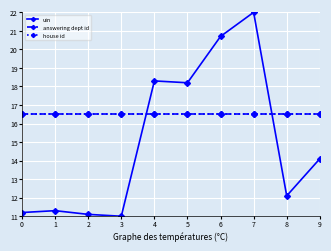

What is the value of the uin point at the 1st from the left?

11.2